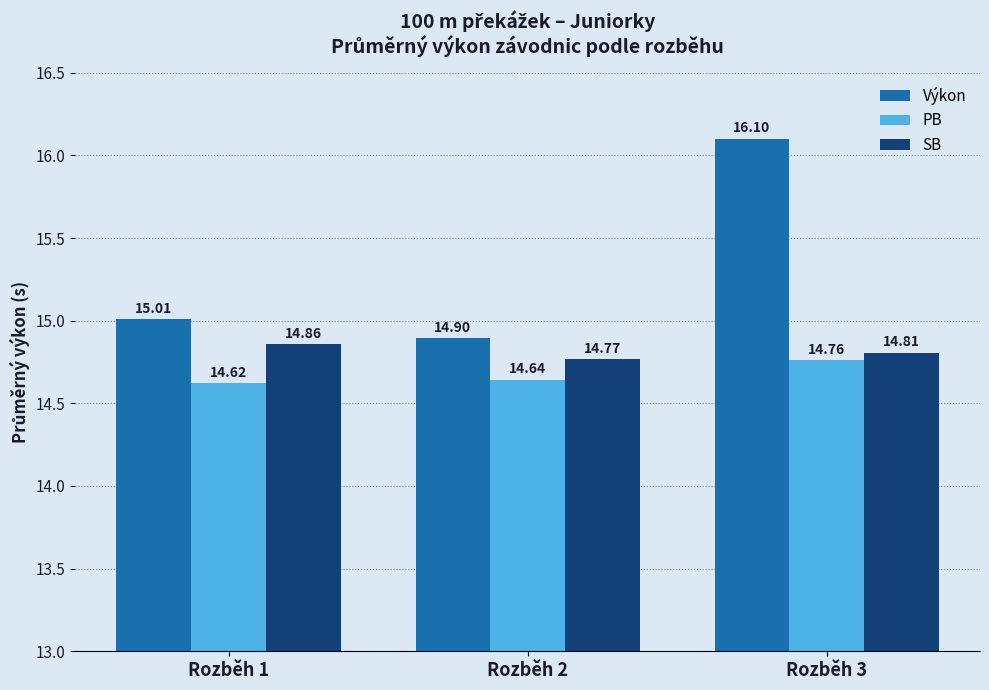

Count the SB values in the range 14 to 15.

3